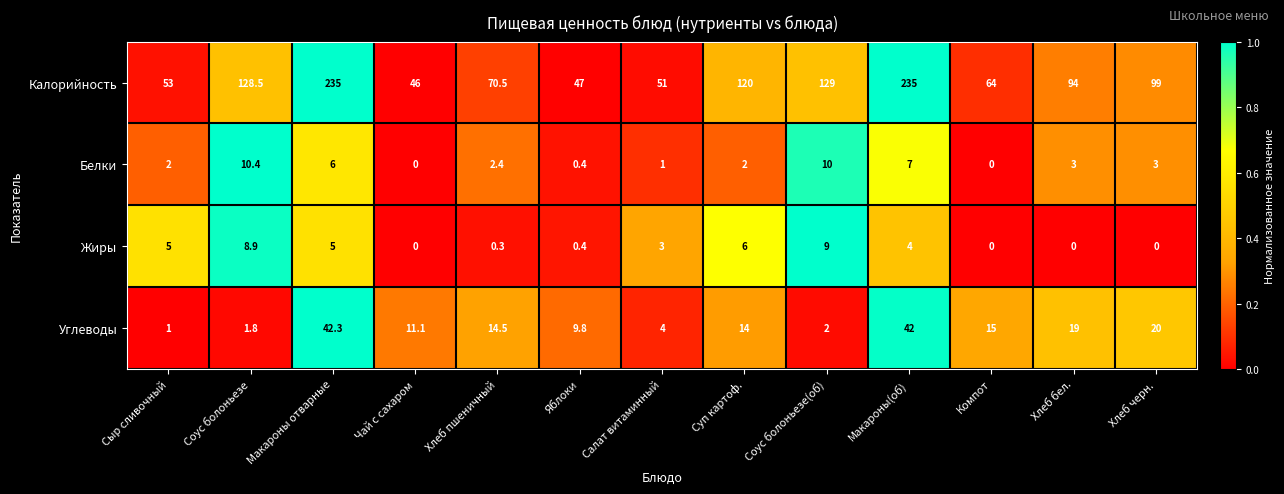

The Углеводы series shows 15.0 at Компот. True or false?

True